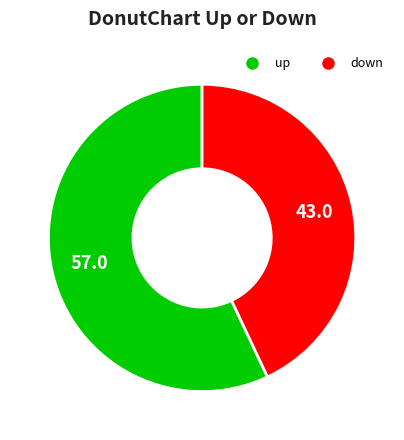

Which slice is the smallest?

down